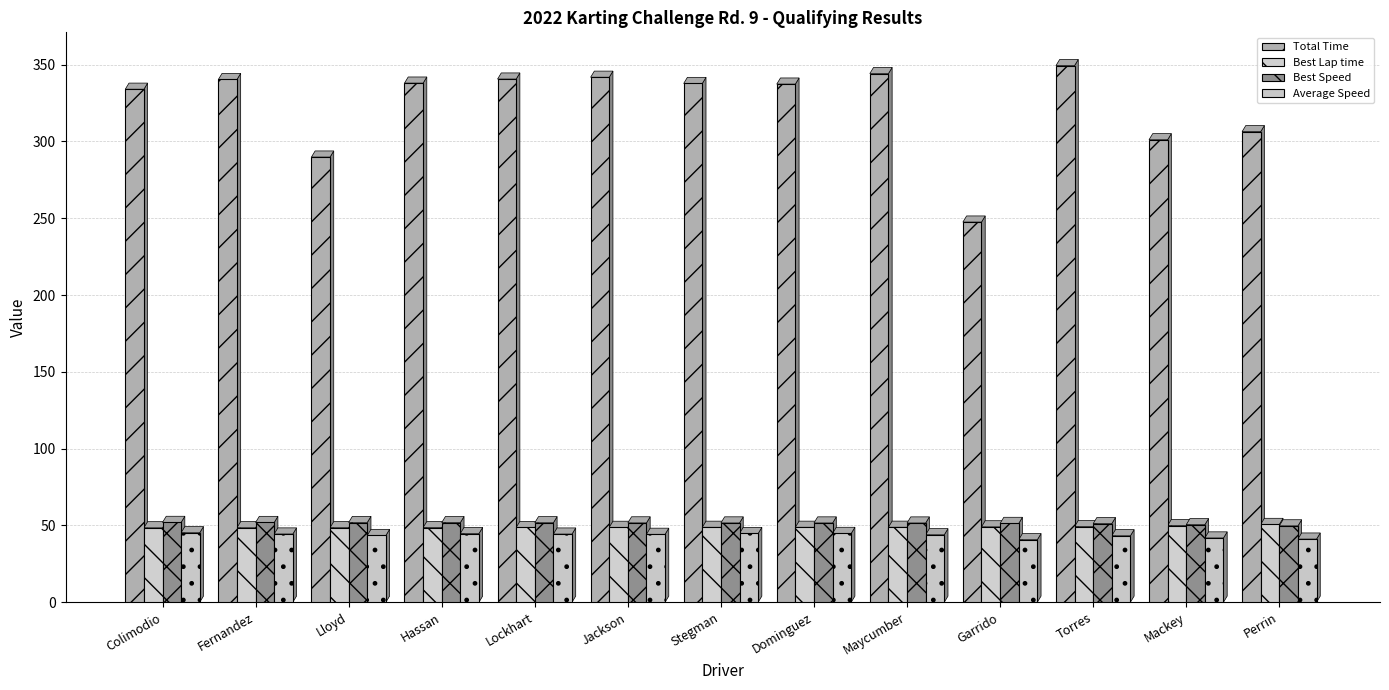

What is the label of the 11th bar from the left?

Torres